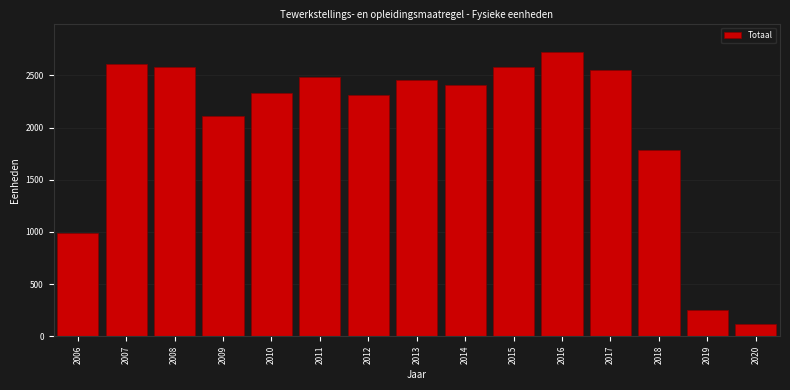

The chart shows a value of 140.7 at 2019. True or false?

False